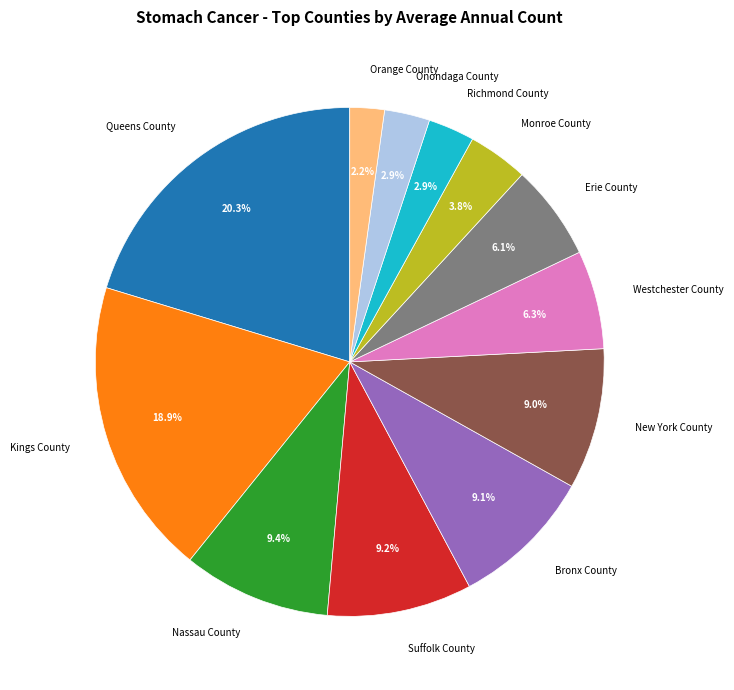

To the nearest percent, what percentage of the pie is Richmond County?

3%